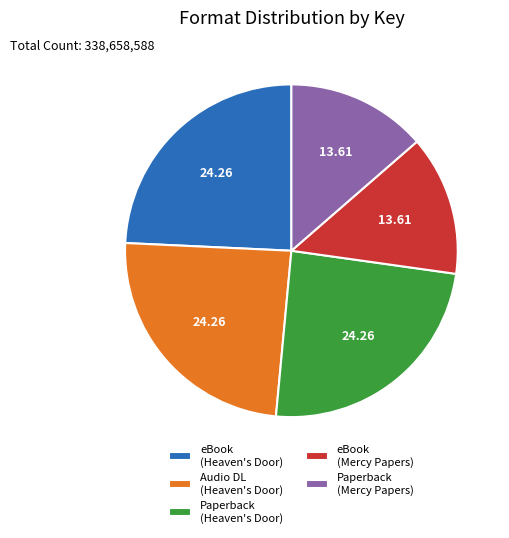

Is there any slice that represents more than half of the pie?

No